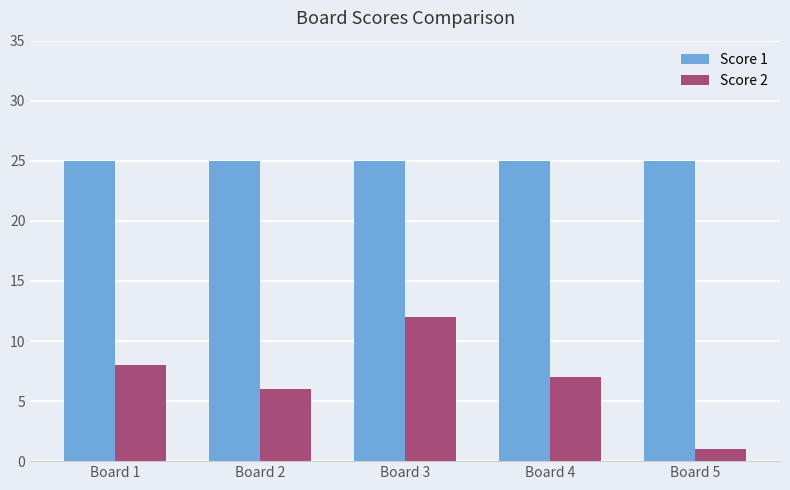

What is the sum of the Score 1 values at Board 4 and Board 5?

50